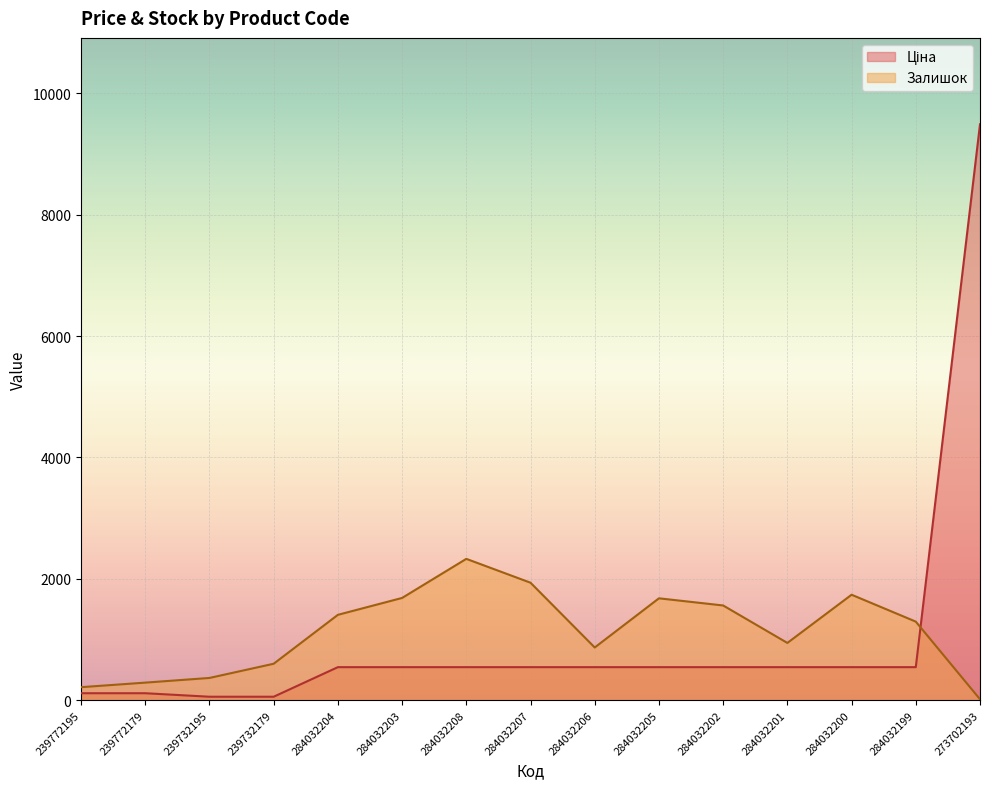

At how many categories does at least one series exceed 7958?

1